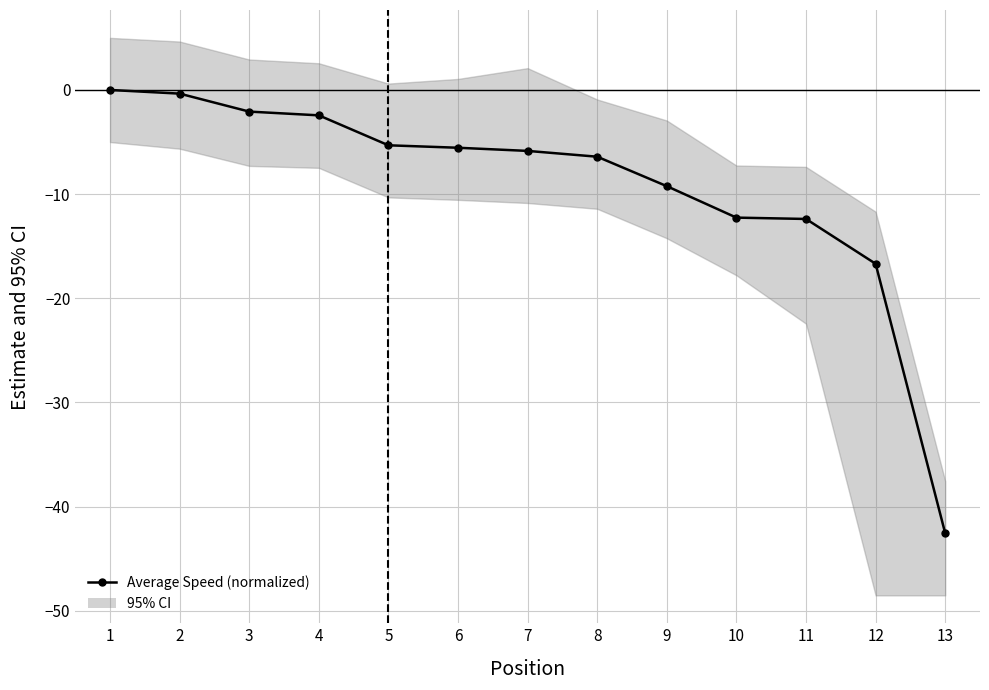

Reading left to right, what are all the values shown in this chart?

0.0	-0.4	-2.1	-2.4	-5.3	-5.5	-5.9	-6.4	-9.2	-12.3	-12.4	-16.7	-42.6